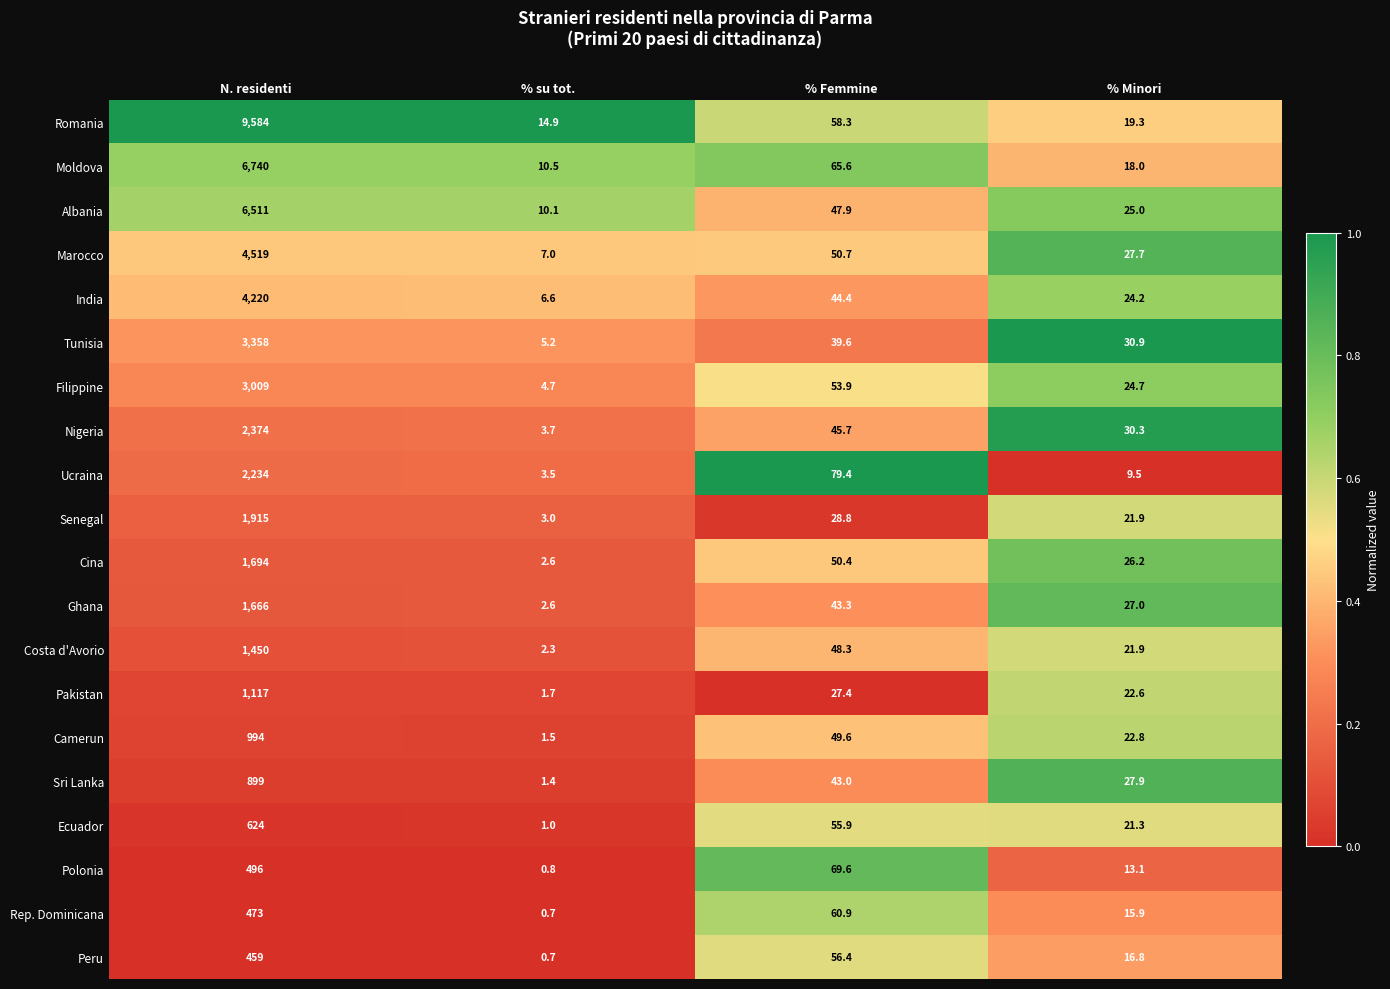

What is the spread (max minus min) of values at % Minori?

21.4